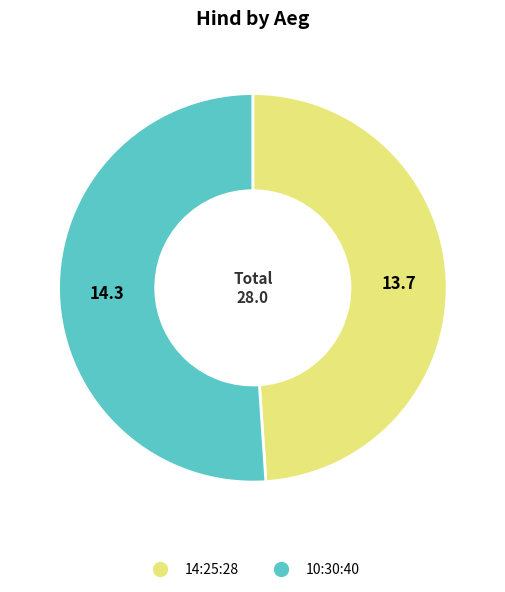

Is 14:25:28 the majority of the pie?

No